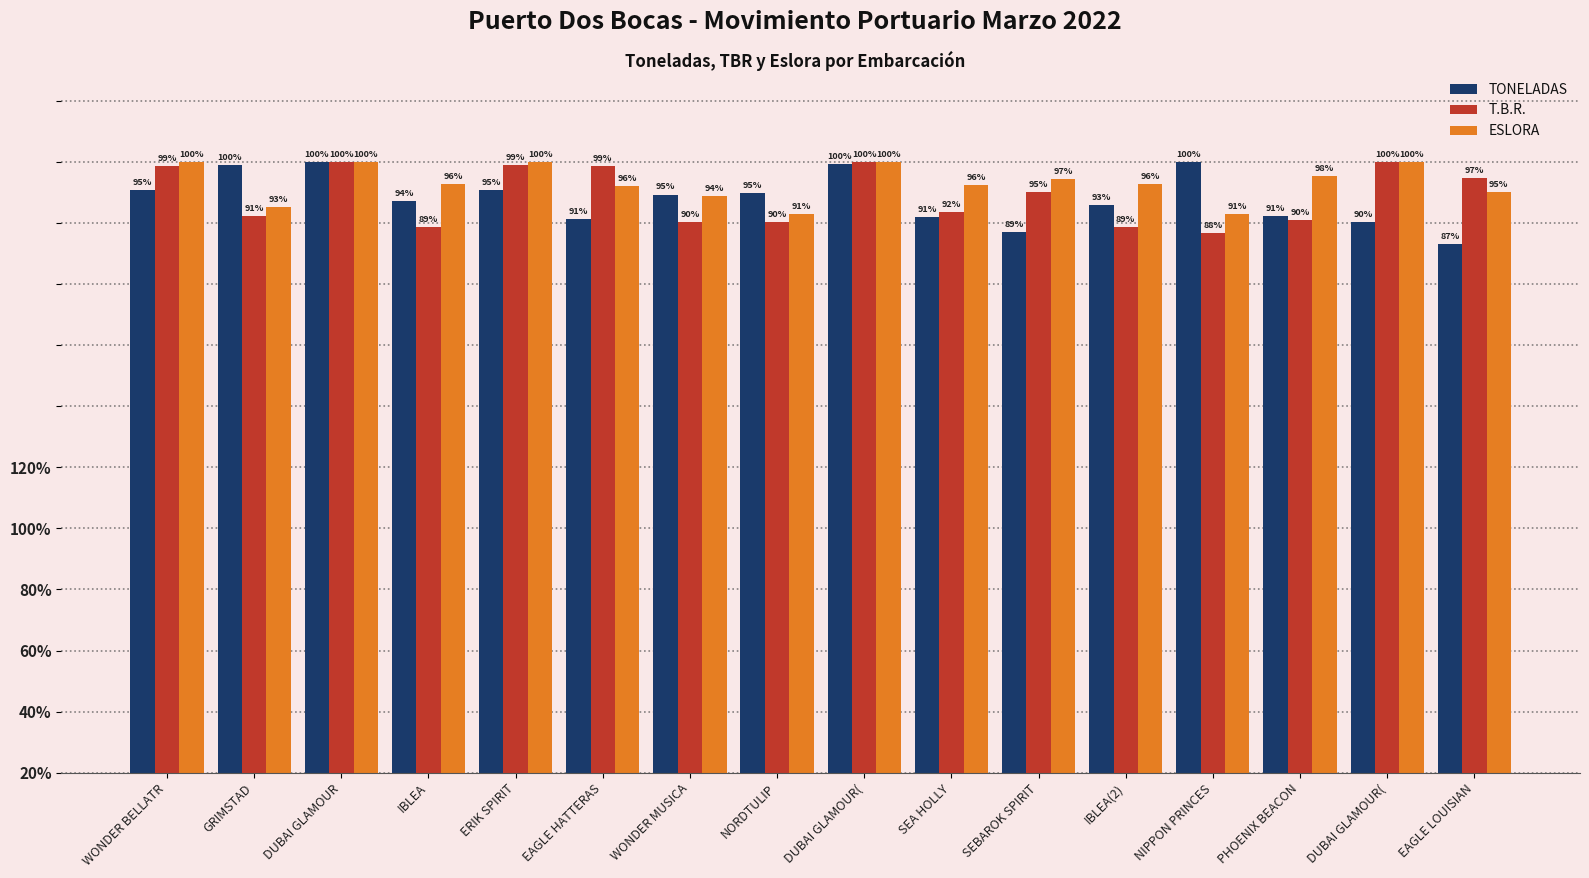

Are the bars grouped side by side (vs. stacked)?

Yes